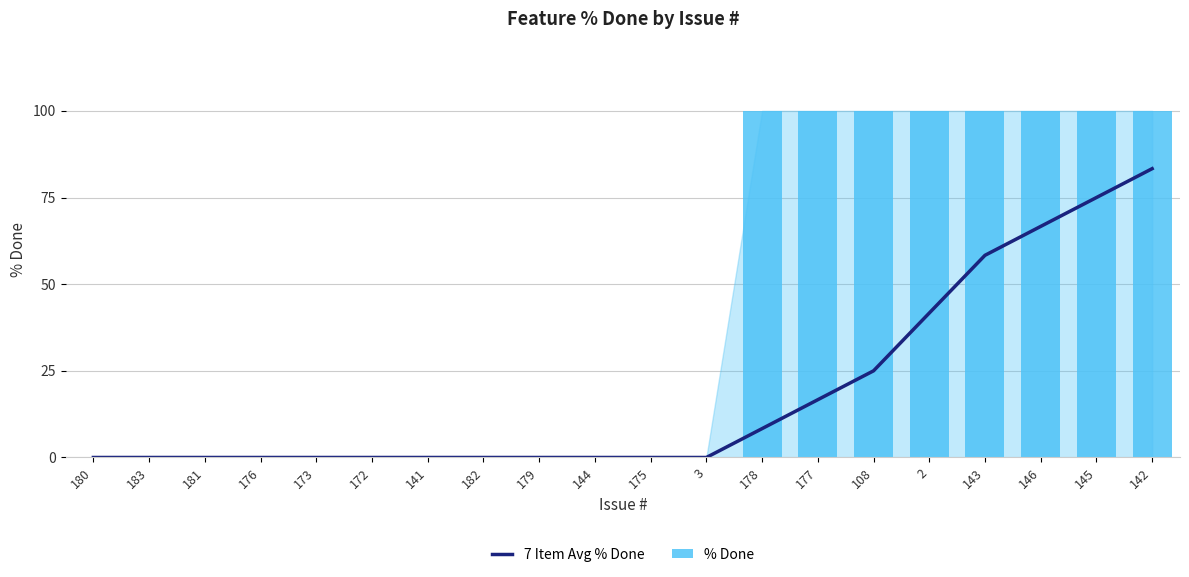

Reading left to right, transcribe all the data shown in this chart.

7 Item Avg % Done: 180=0.0	183=0.0	181=0.0	176=0.0	173=0.0	172=0.0	141=0.0	182=0.0	179=0.0	144=0.0	175=0.0	3=0.0	178=8.3	177=16.7	108=25.0	2=41.7	143=58.3	146=66.7	145=75.0	142=83.3
% Done: 180=0.0	183=0.0	181=0.0	176=0.0	173=0.0	172=0.0	141=0.0	182=0.0	179=0.0	144=0.0	175=0.0	3=0.0	178=100.0	177=100.0	108=100.0	2=100.0	143=100.0	146=100.0	145=100.0	142=100.0